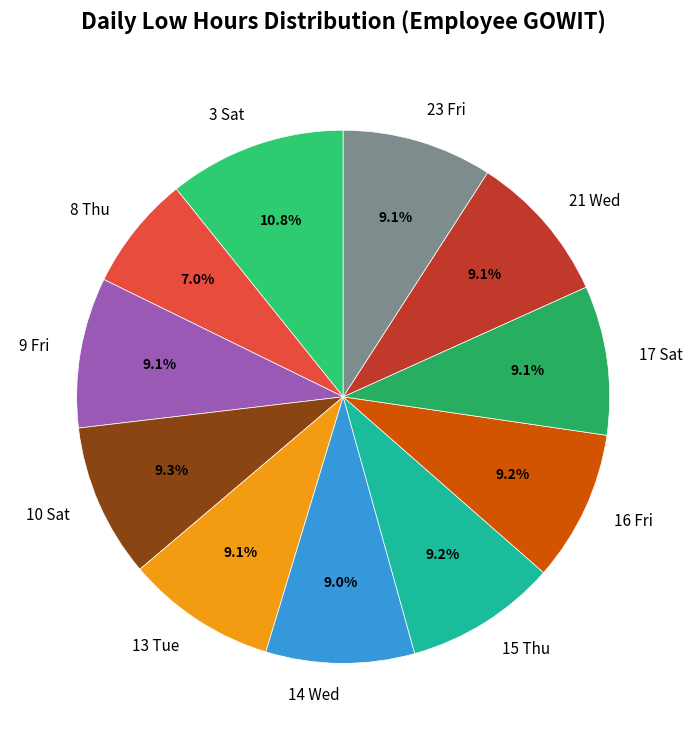

Which has a higher value, 23 Fri or 8 Thu?

23 Fri